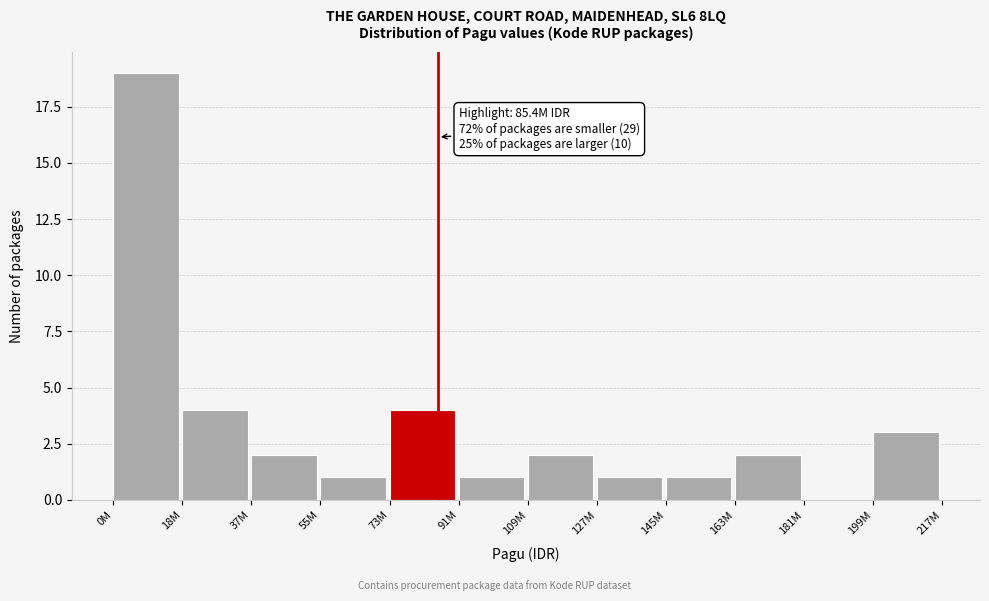

Reading left to right, list all the values displayed in this chart.

0M=19	18M=4	37M=2	55M=1	73M=4	91M=1	109M=2	127M=1	145M=1	163M=2	181M=0	199M=3